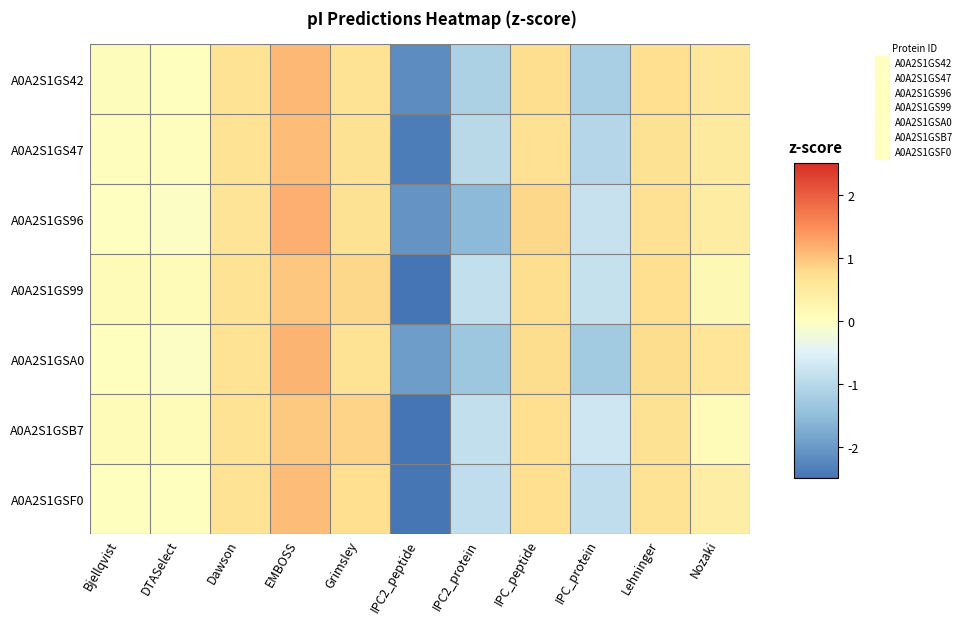

List the series in order of their peak value, highest first.

A0A2S1GS96, A0A2S1GSA0, A0A2S1GS42, A0A2S1GSF0, A0A2S1GS47, A0A2S1GS99, A0A2S1GSB7